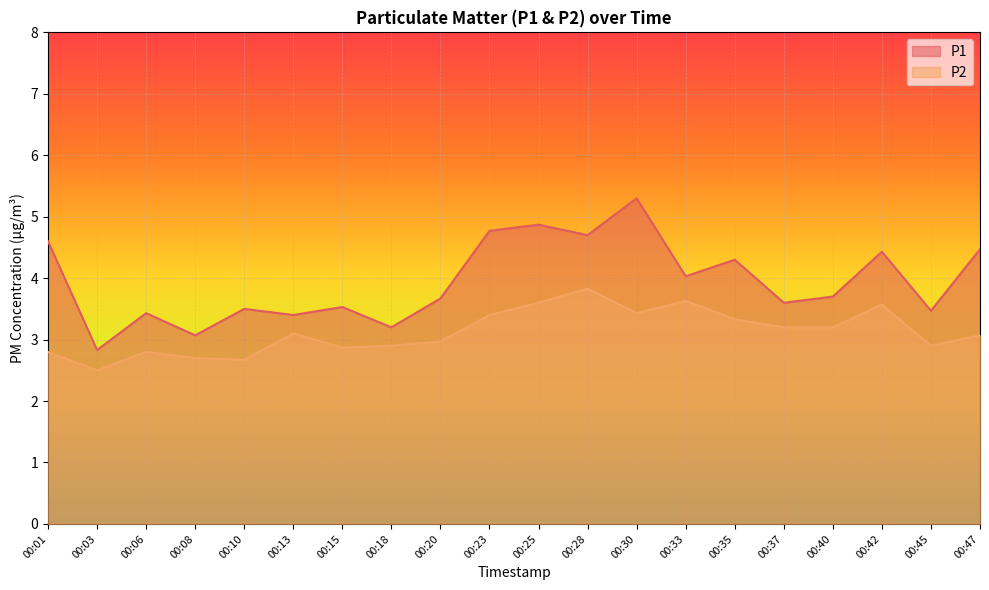

At which label does P1 first exceed 3?

00:01